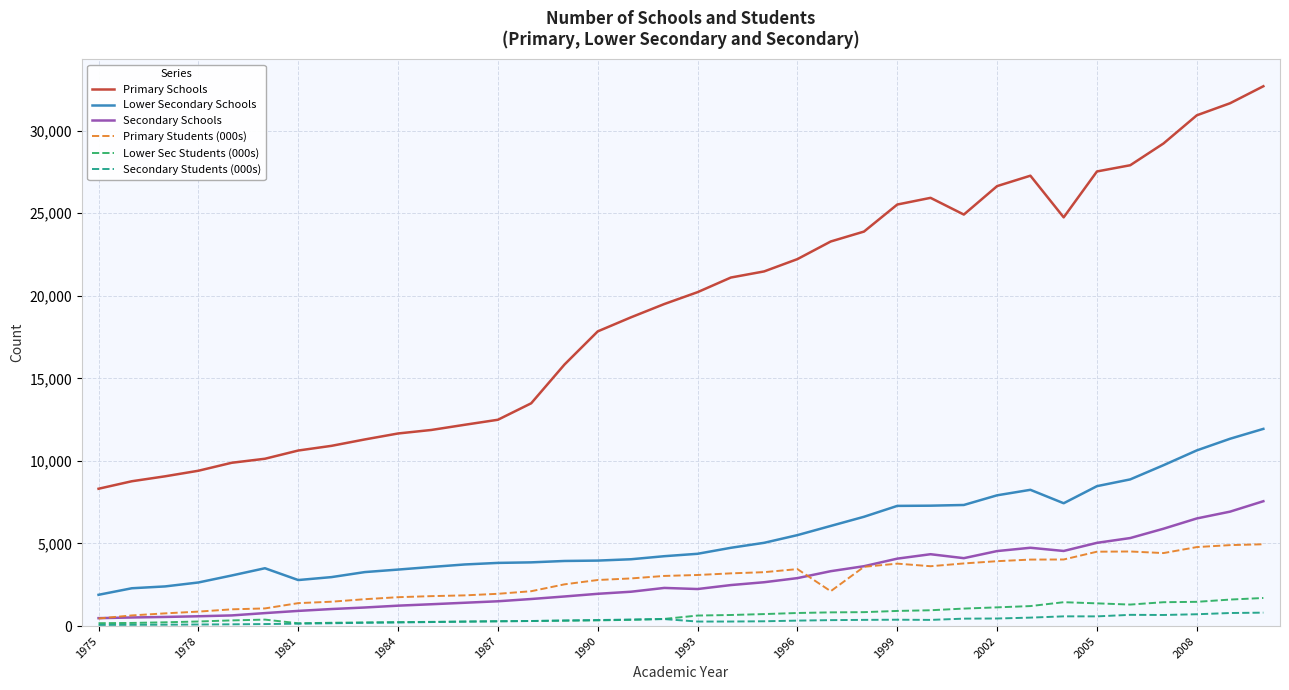

Which series has the largest total across all categories?

Primary Schools